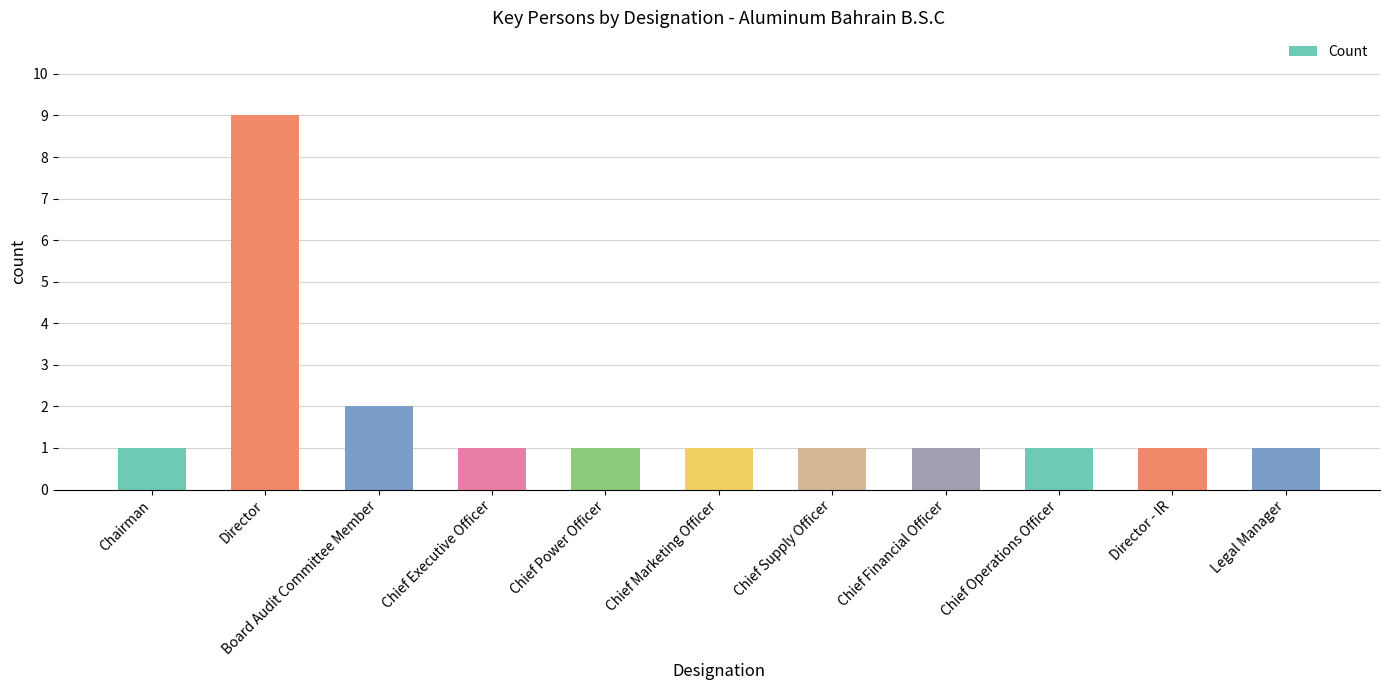

Read the value at Chief Operations Officer.

1